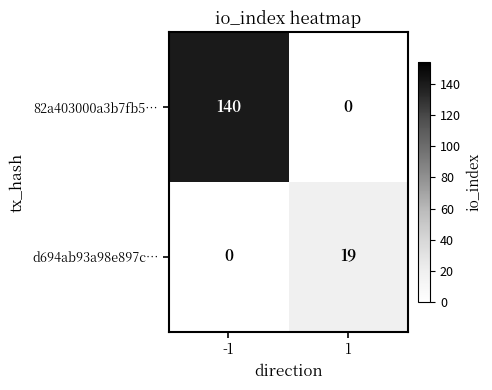

True or false: d694ab93a98e897c… has a value of 0 at -1.

True